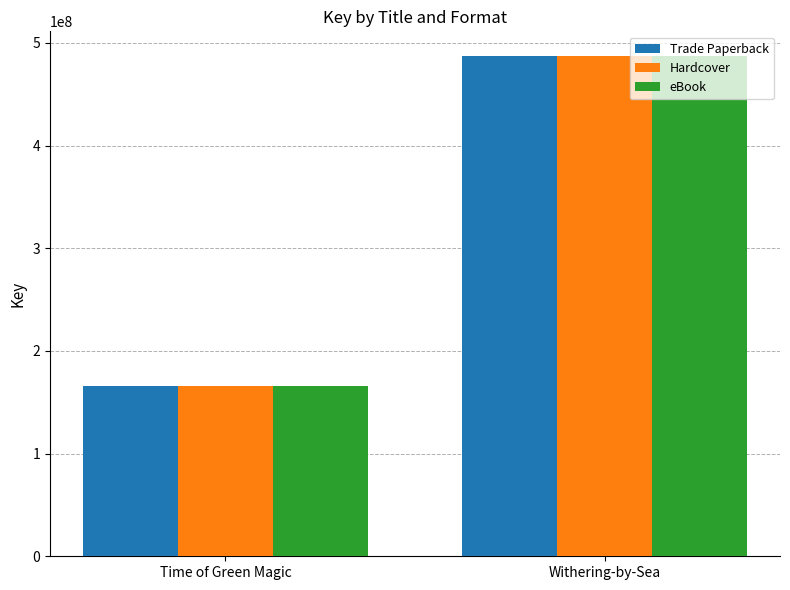

Reading right to left, list all the values displayed in this chart.

Trade Paperback: 486914000	165989919
Hardcover: 486914000	165989919
eBook: 486914000	165989919